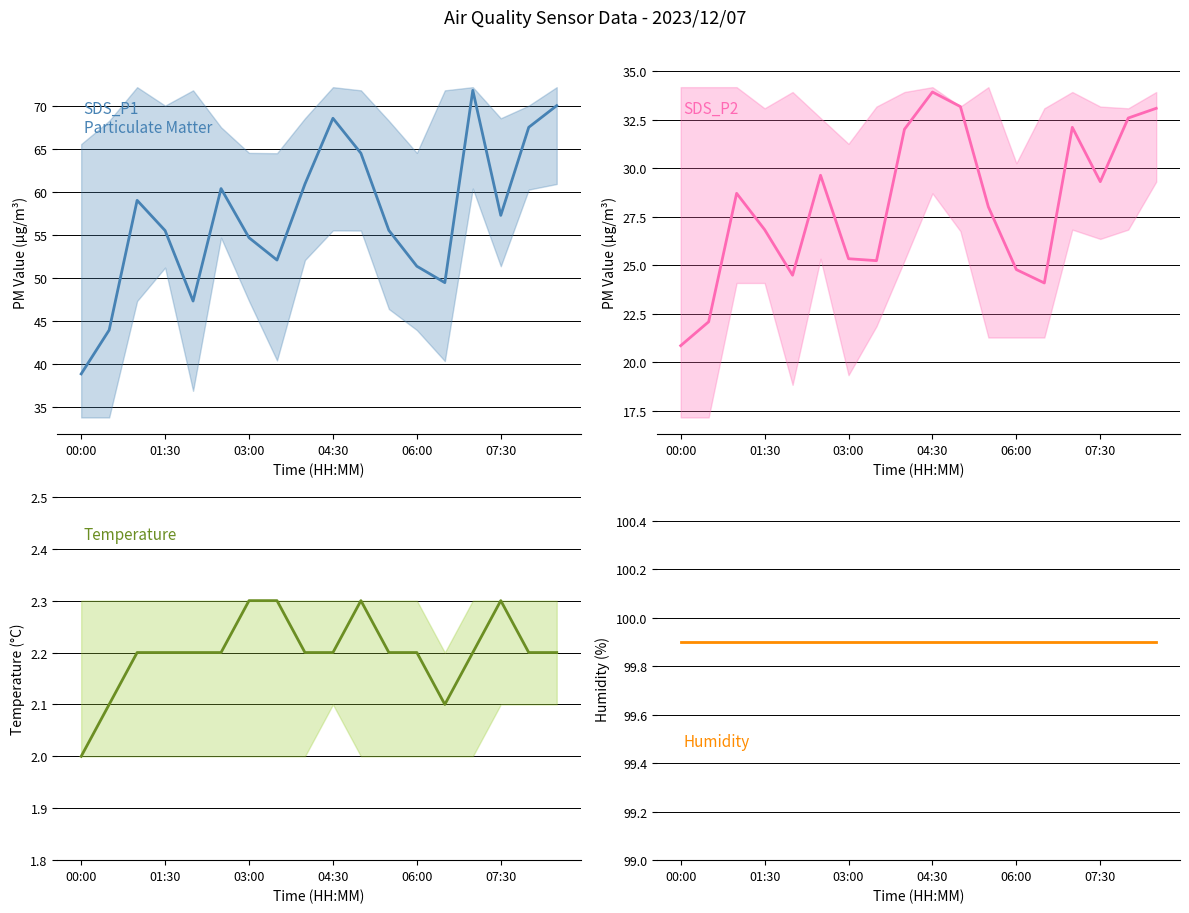

List the labels in order of Humidity value, largest first.

00:00, 01:30, 03:00, 04:30, 06:00, 07:30, 6, 7, 8, 9, 10, 11, 12, 13, 14, 15, 16, 17